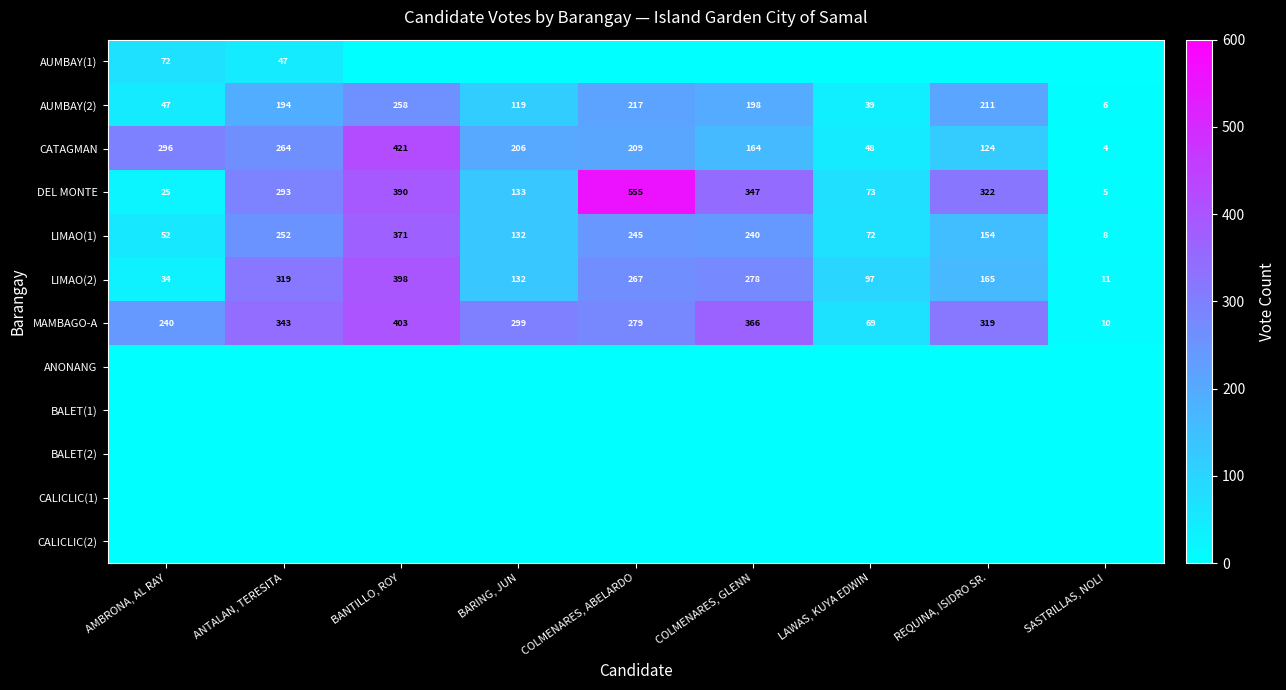

What is the approximate value of CATAGMAN at COLMENARES, ABELARDO, to the nearest 10?

210